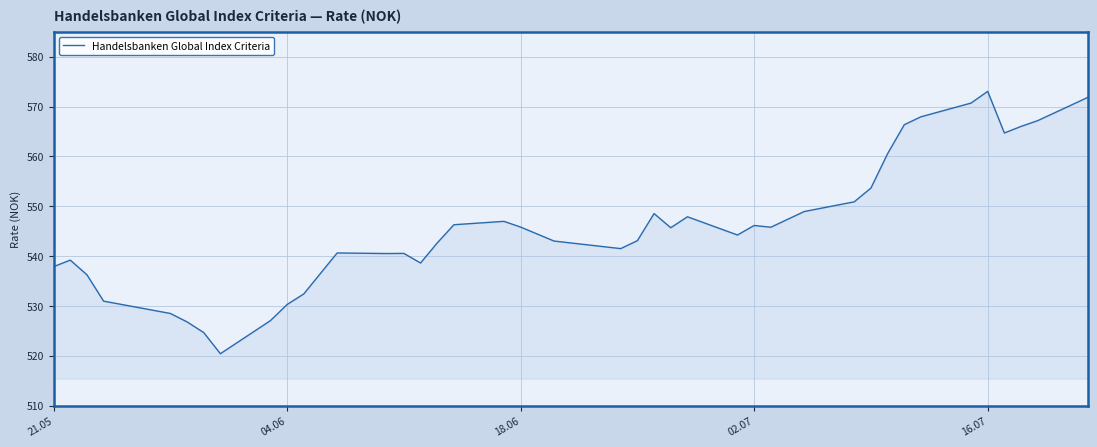

What is the greatest value displayed?

573.0